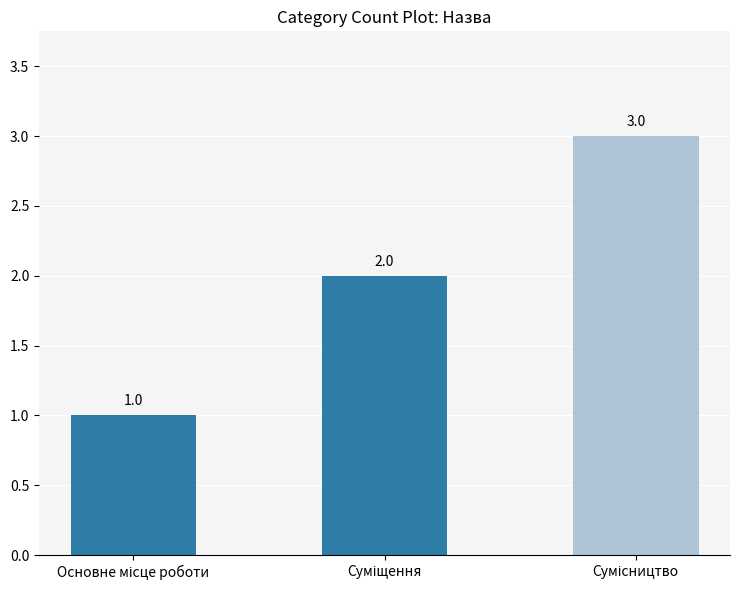

How many values are below 2?

1